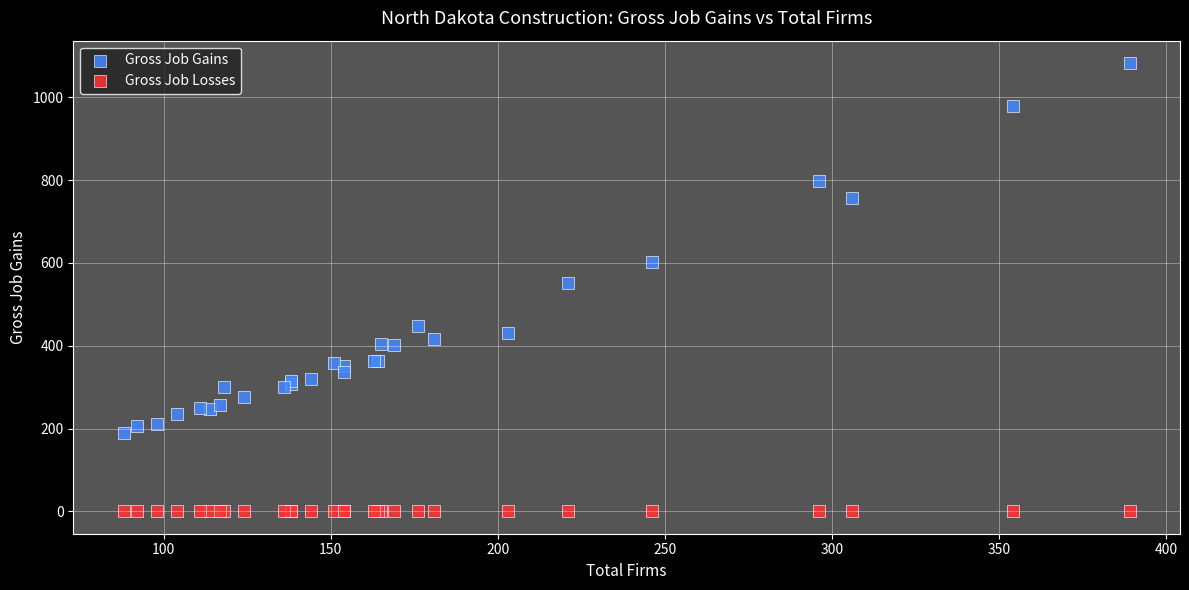

Which series reaches the maximum Y coordinate?

Gross Job Gains